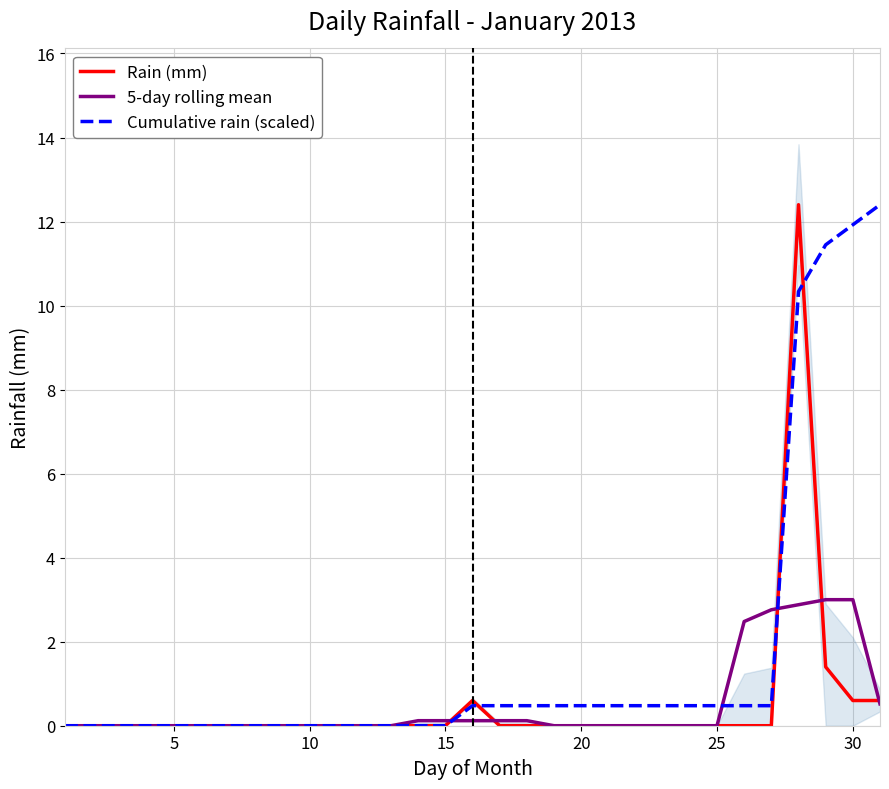

What is the highest value of the Cumulative rain (scaled) series?

12.4